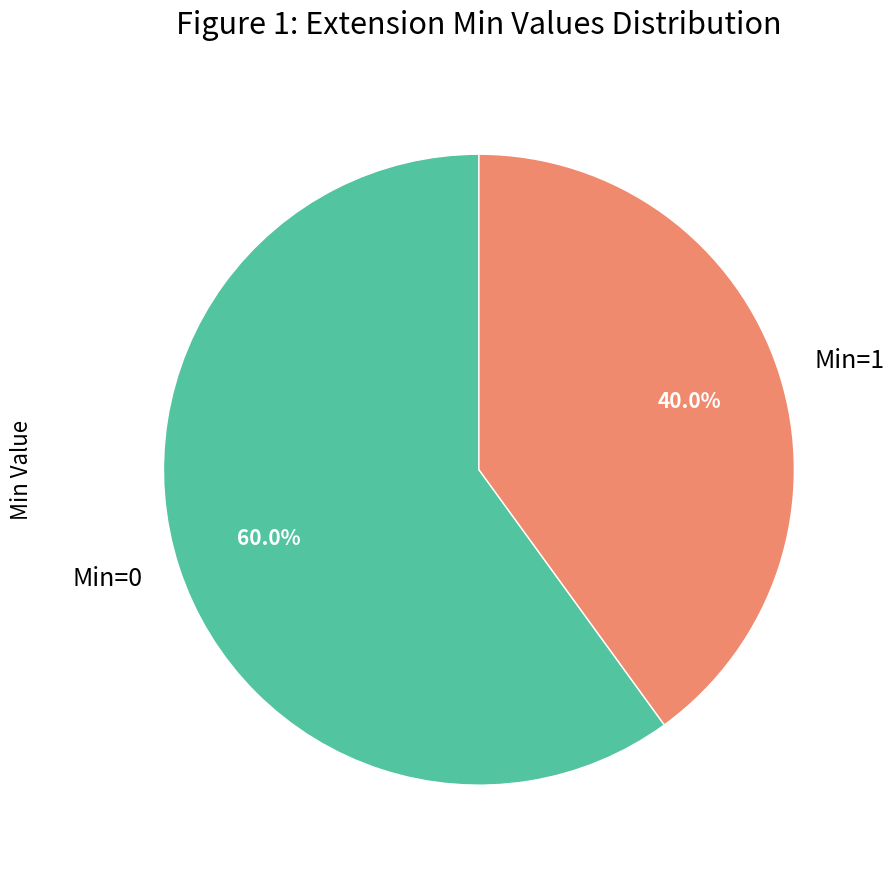

Does any single category account for the majority?

Yes